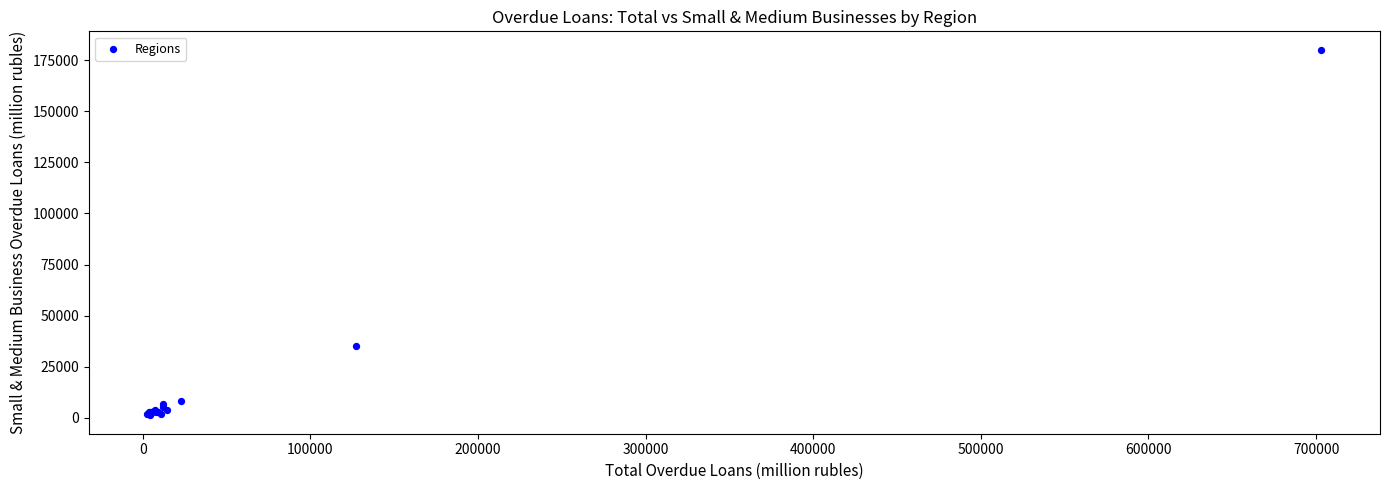

What Y value in the scatter plot is closest to 90637?

35311